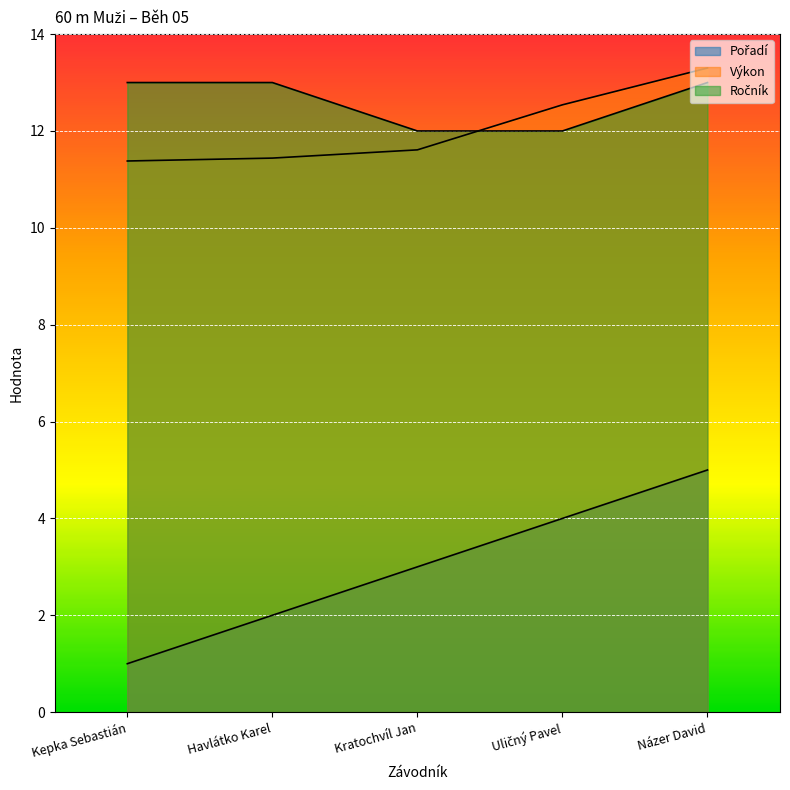

Is the value of Výkon at Kepka Sebastián greater than the value of Ročník at Uličný Pavel?

No